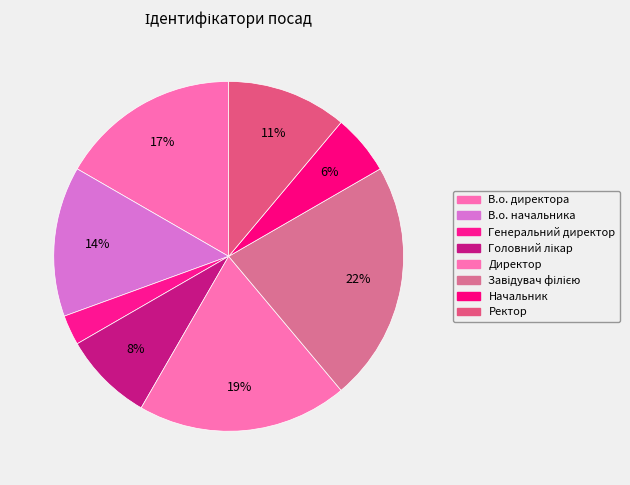

Which category has the biggest portion of the pie?

Завідувач філією